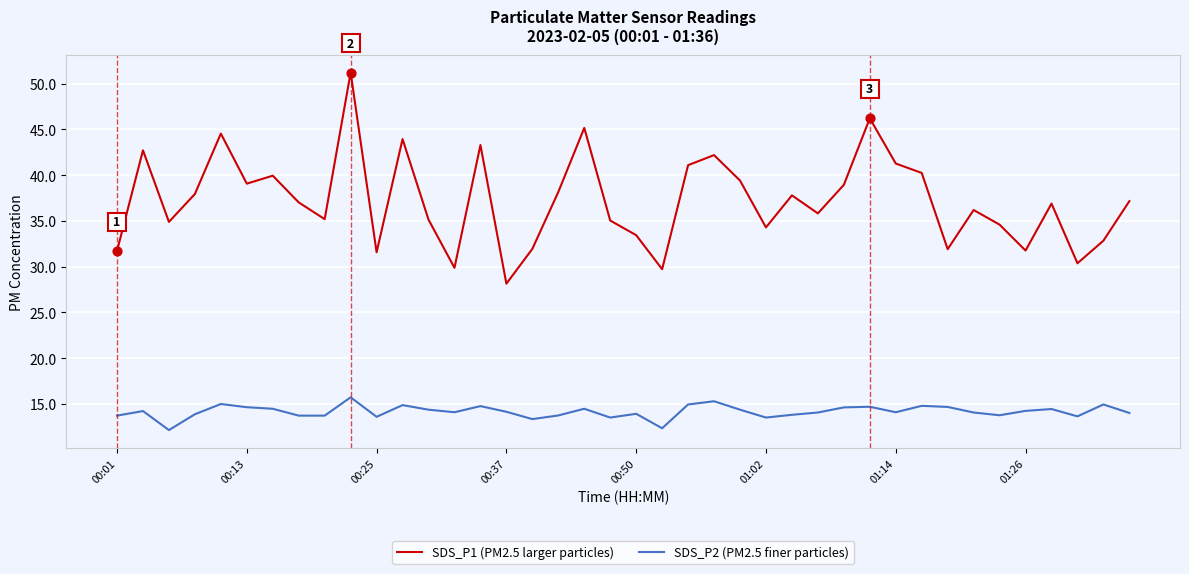

Which series has the largest total across all categories?

SDS_P1 (PM2.5 larger particles)